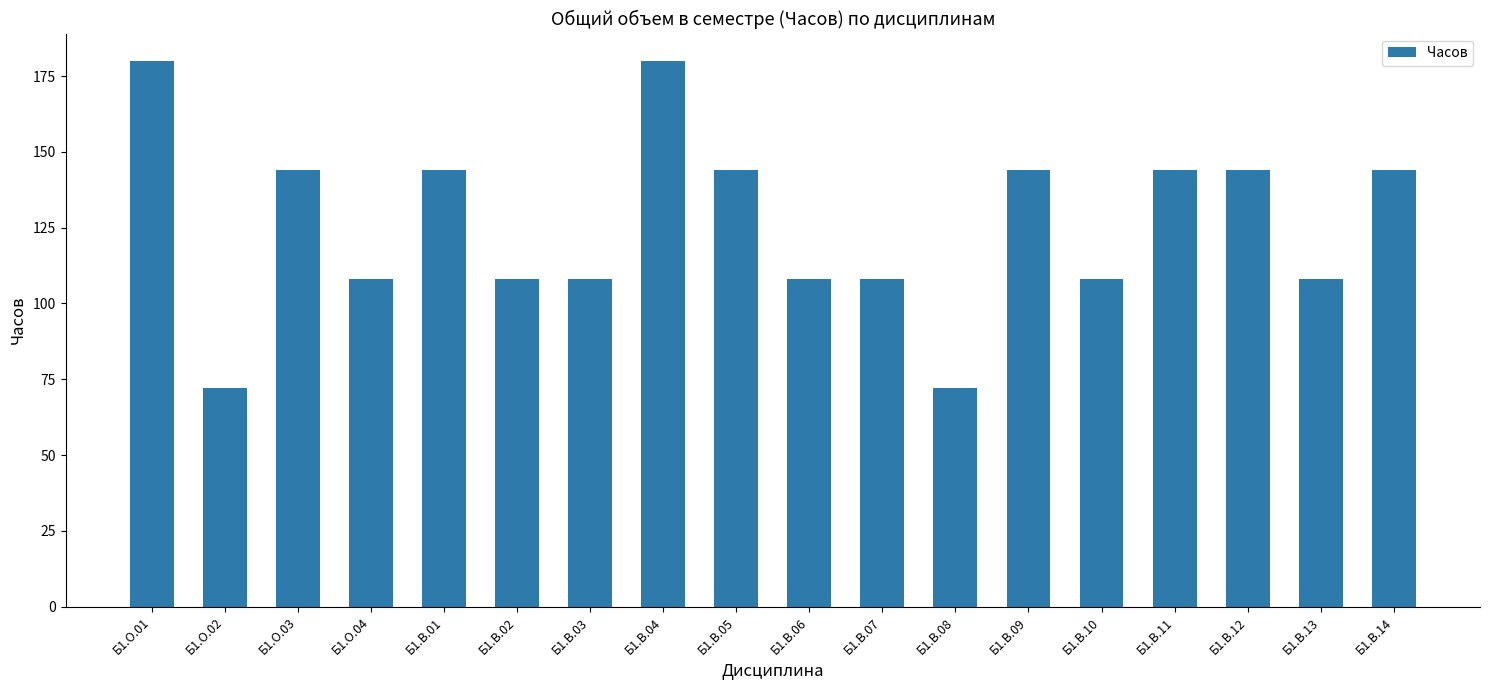

True or false: the data shows 162 at Б1.О.04.

False